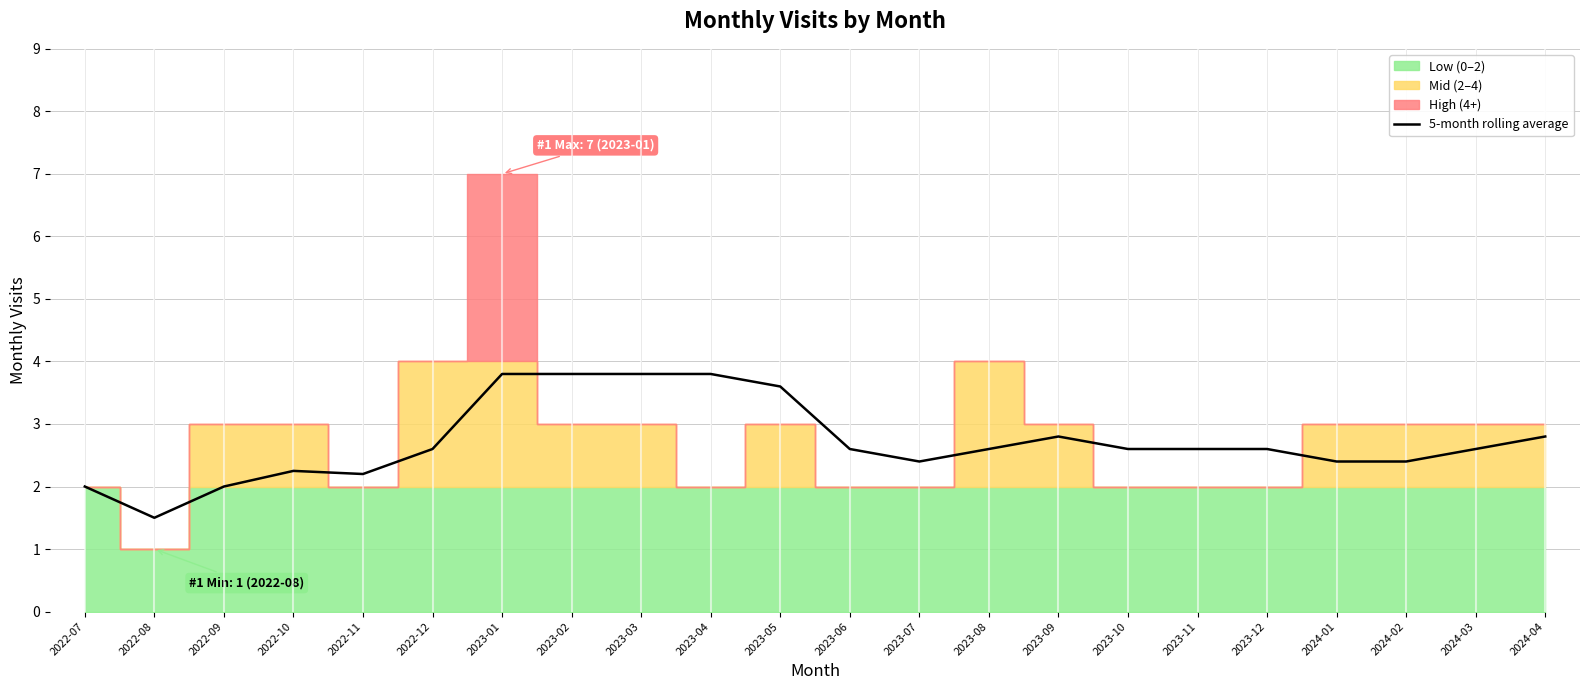

What is the difference between the maximum and minimum values?

2.3